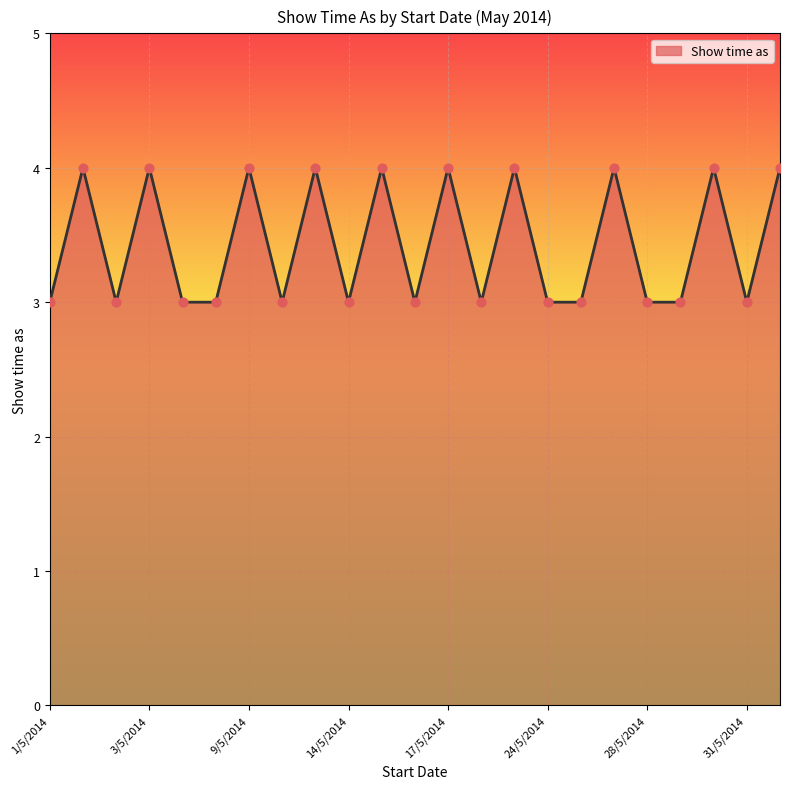

What is the maximum value shown in the chart?

4